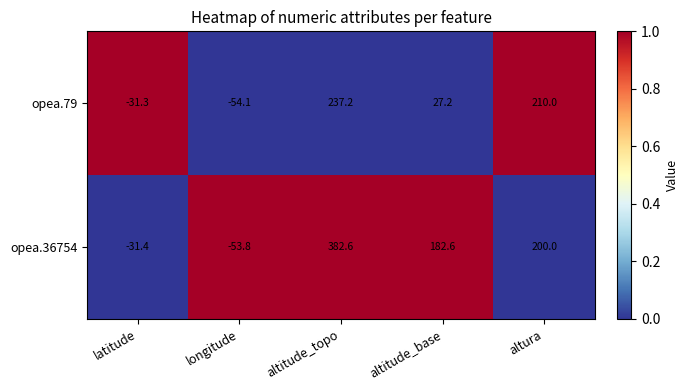

Rank the series by their average value, from lowest to highest.

opea.79, opea.36754